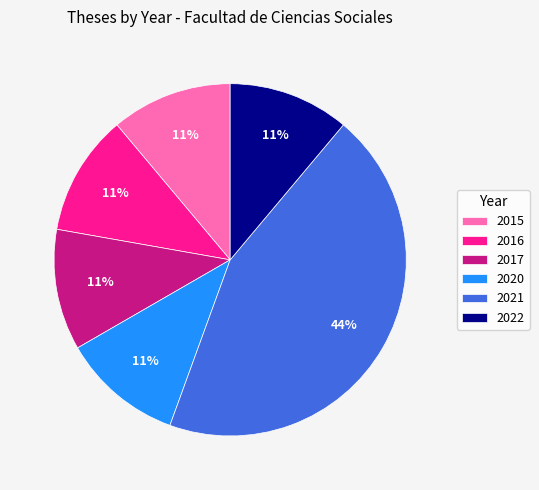

What percentage is the 2021 slice, to the nearest percent?

44%